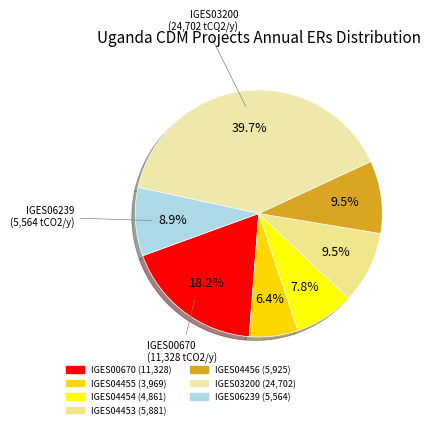

Count the number of slices in the pie.

7